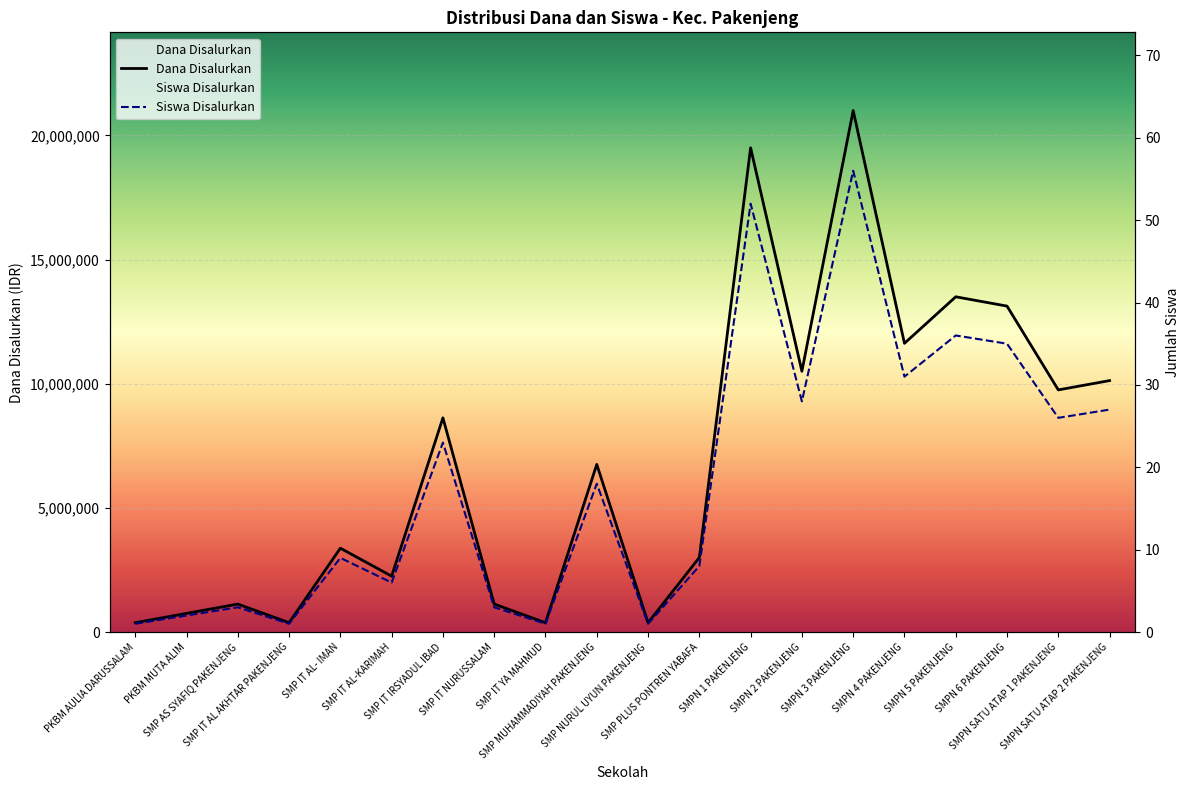

Reading left to right, extract all data points from this chart.

Dana Disalurkan: 375000	750000	1125000	375000	3375000	2250000	8625000	1125000	375000	6750000	375000	3000000	19500000	10500000	21000000	11625000	13500000	13125000	9750000	10125000
Siswa Disalurkan: 1	2	3	1	9	6	23	3	1	18	1	8	52	28	56	31	36	35	26	27